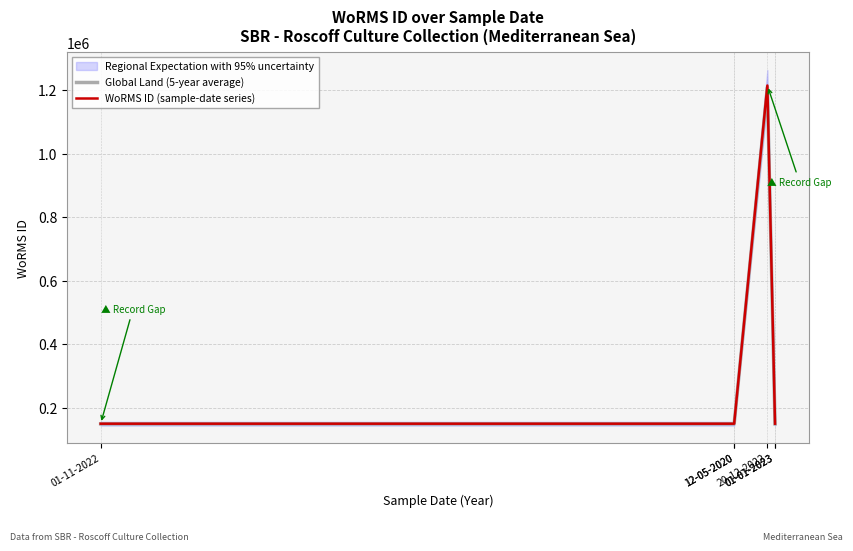

What is the difference between the highest and lowest values at 01-11-2022?

745.2